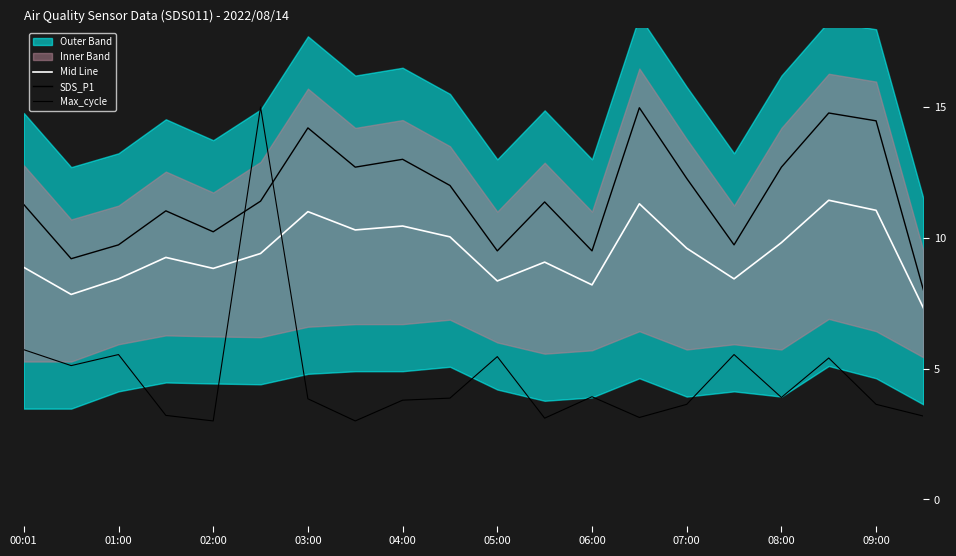

What is the total value across all series at 07:00?

26.0